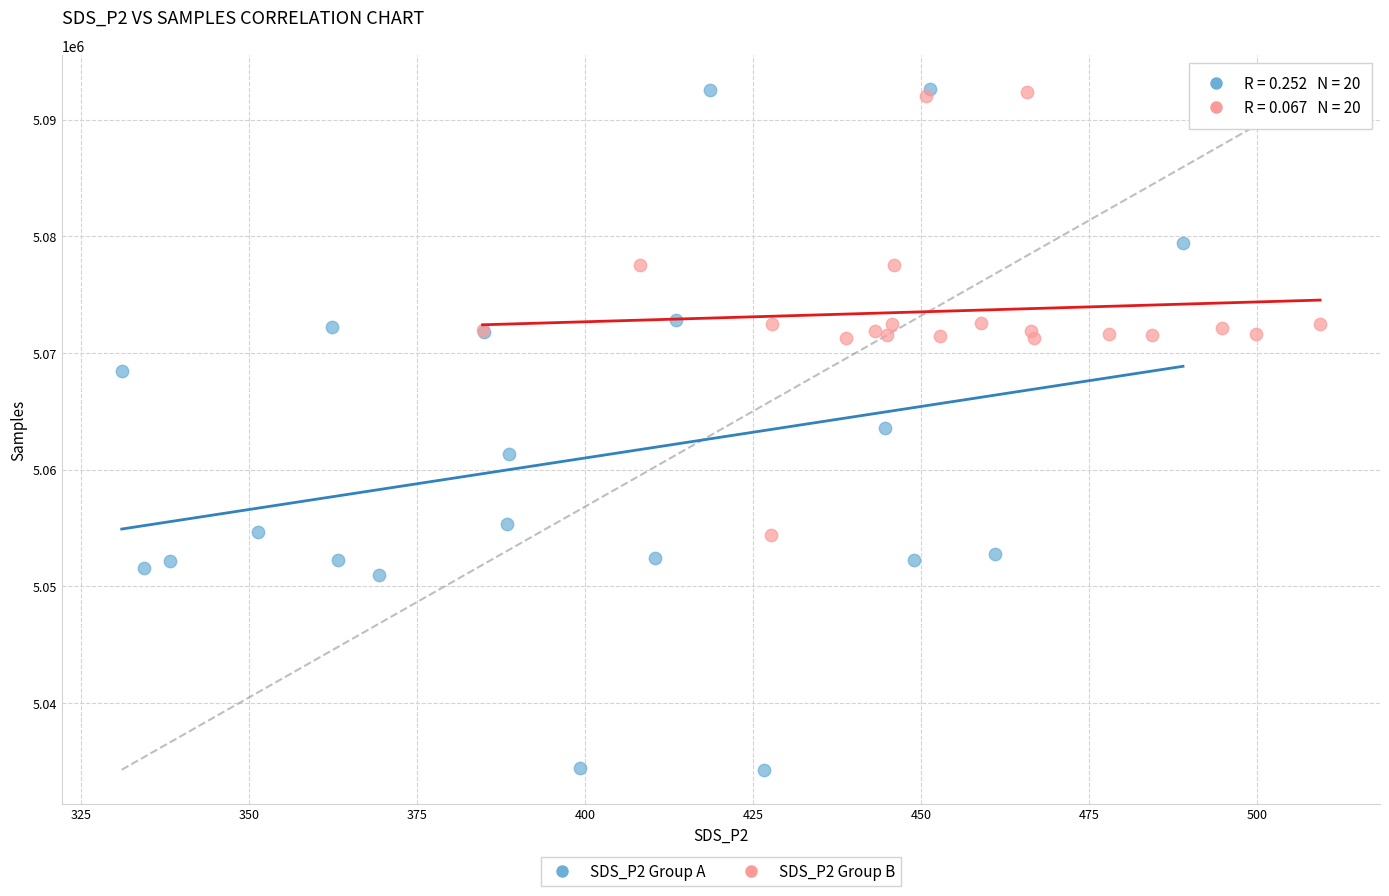

Which series contains the lowest Y value?

SDS_P2 Group A